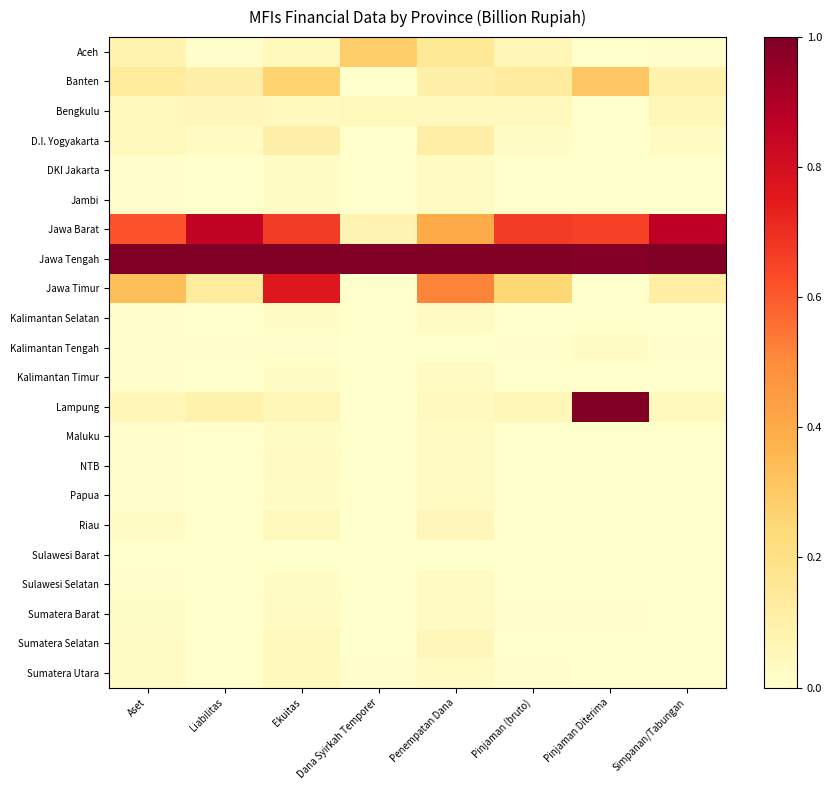

At Ekuitas, list the series in order from smallest to largest.

Sulawesi Barat, Kalimantan Tengah, DKI Jakarta, Kalimantan Selatan, Maluku, Jambi, Kalimantan Timur, Papua, Sulawesi Selatan, NTB, Sumatera Barat, Sumatera Utara, Bengkulu, Sumatera Selatan, Riau, Aceh, Lampung, D.I. Yogyakarta, Banten, Jawa Barat, Jawa Timur, Jawa Tengah